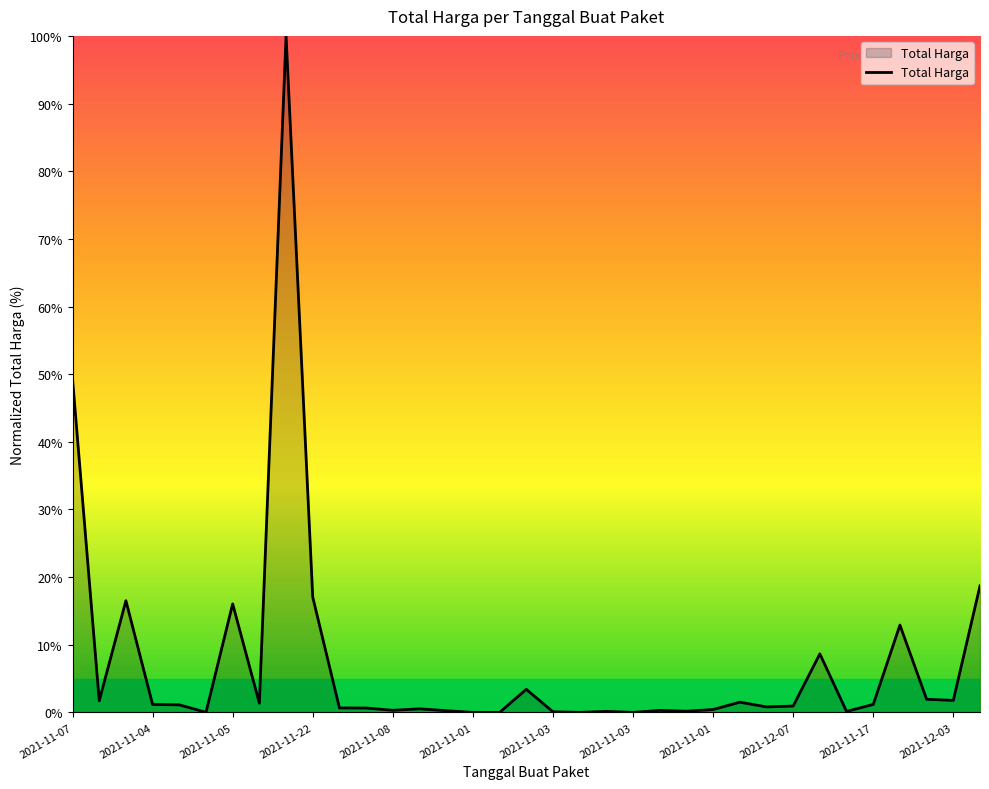

What is the maximum value shown in the chart?

100.0